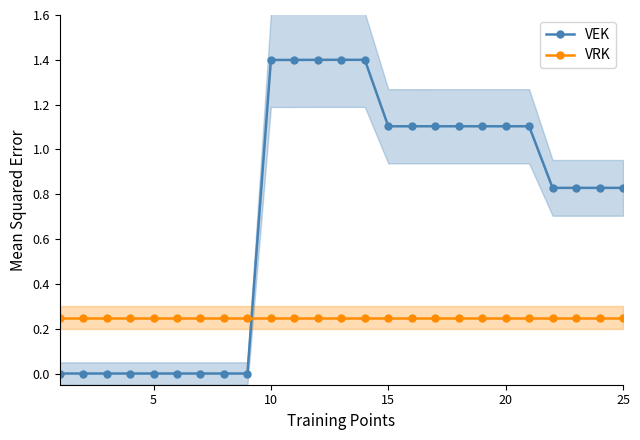

List the series in order of their peak value, lowest first.

VRK, VEK